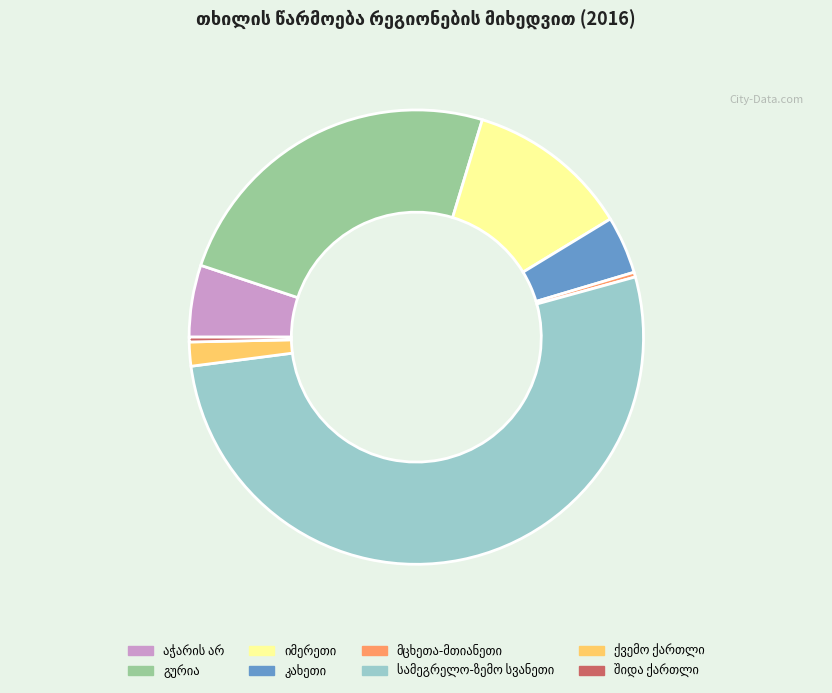

Is there a majority slice in this chart?

Yes